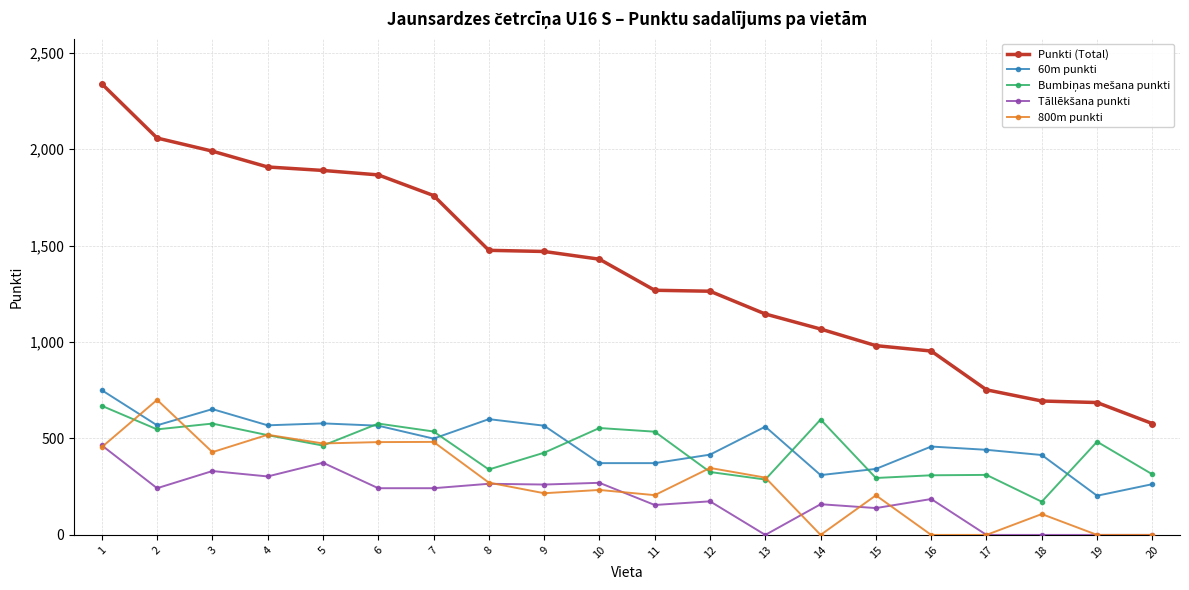

Which series has the widest spread of values?

Punkti (Total)